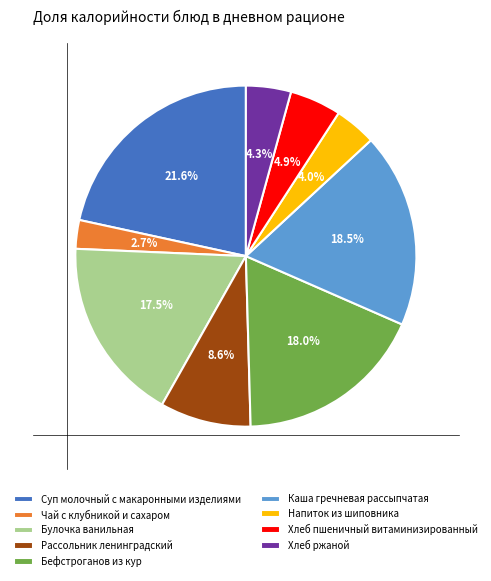

How many slices are in this pie chart?

9